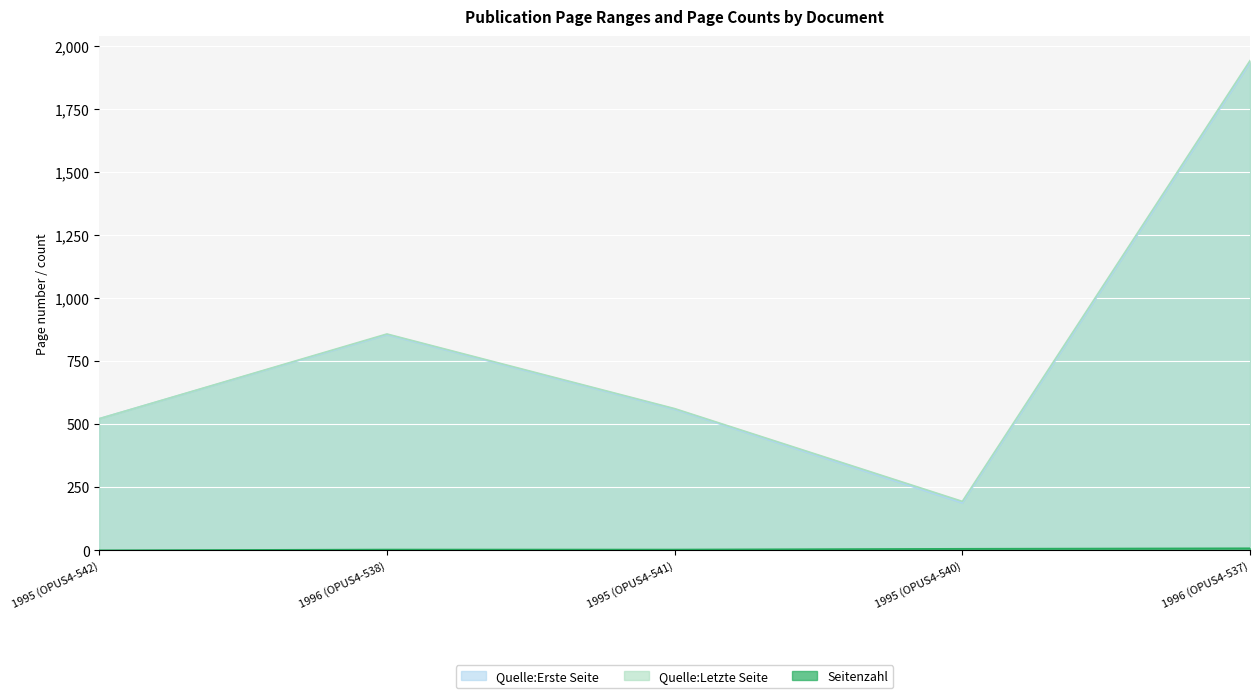

At which label does Seitenzahl reach its minimum?

1995 (OPUS4-542)